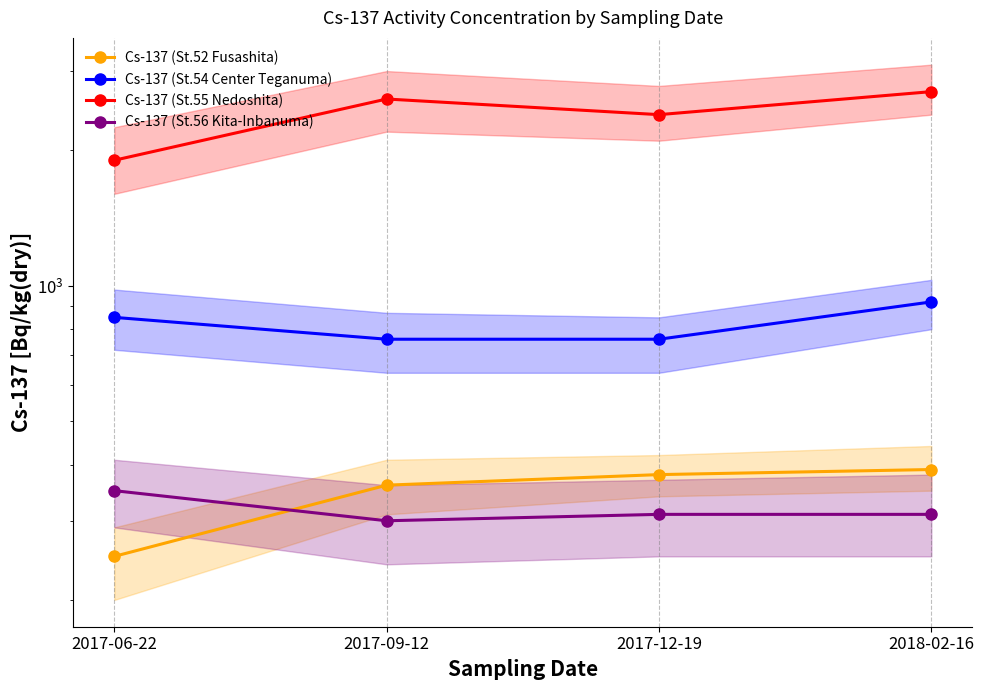

Which series has the widest spread of values?

Cs-137 (St.55 Nedoshita)